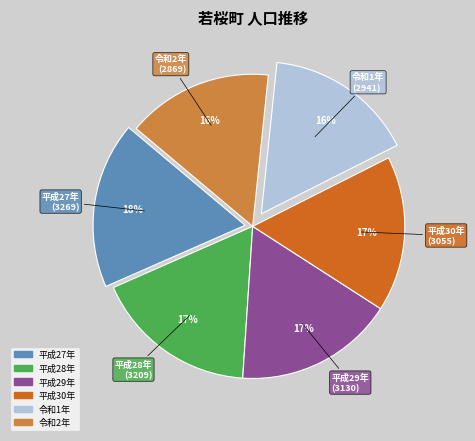

Count the number of slices in the pie.

6